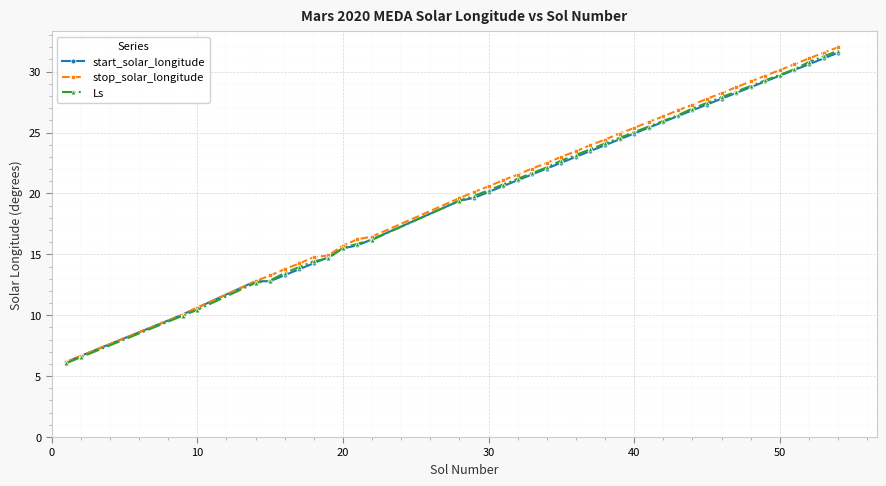

Which series has the largest range (max minus min)?

stop_solar_longitude